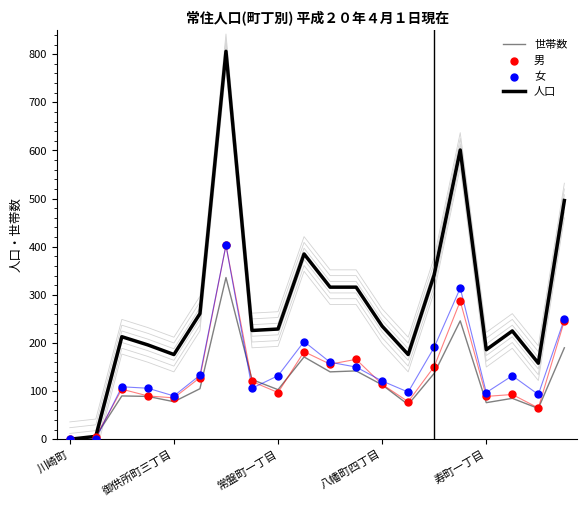

Which series has the largest total across all categories?

人口